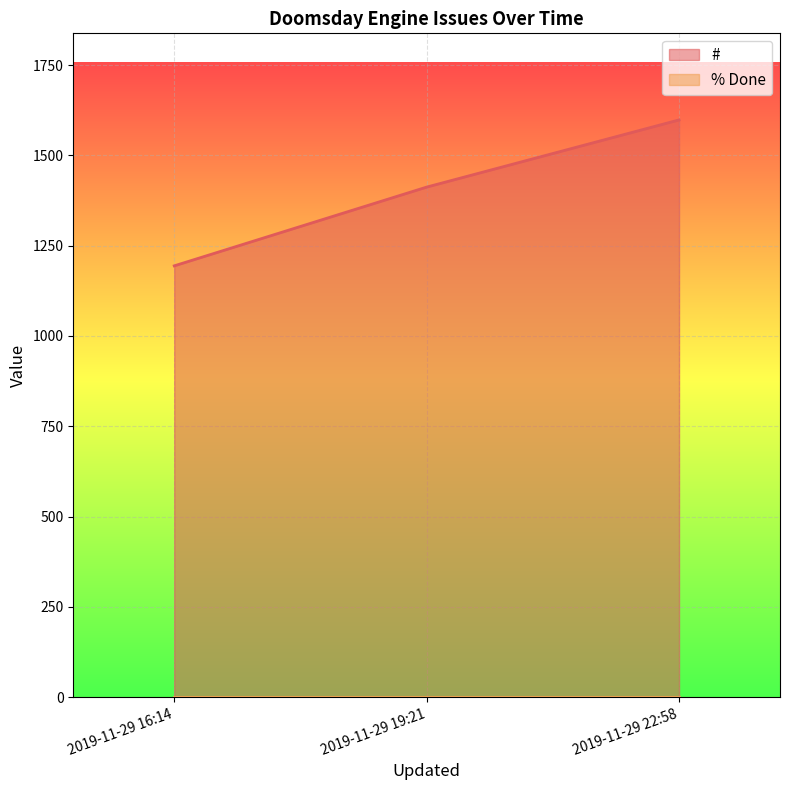

Count the # values in the range 1194 to 1598.

3